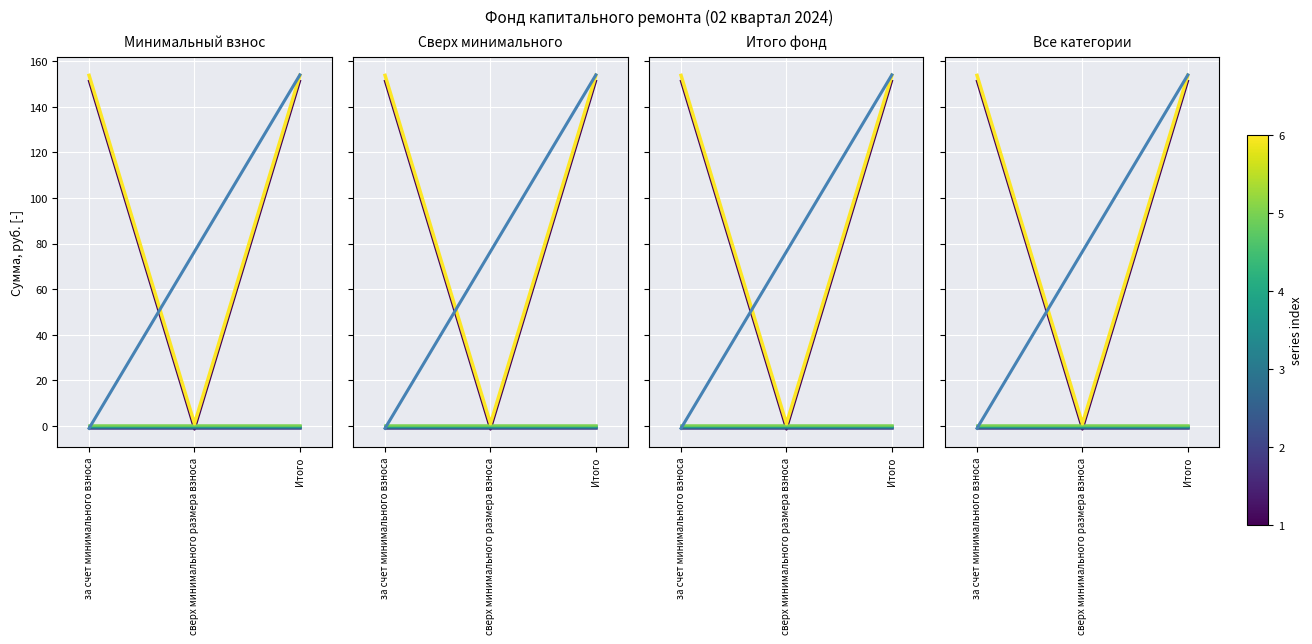

At which label does Остаток на начало first exceed 151?

за счет минимального взноса